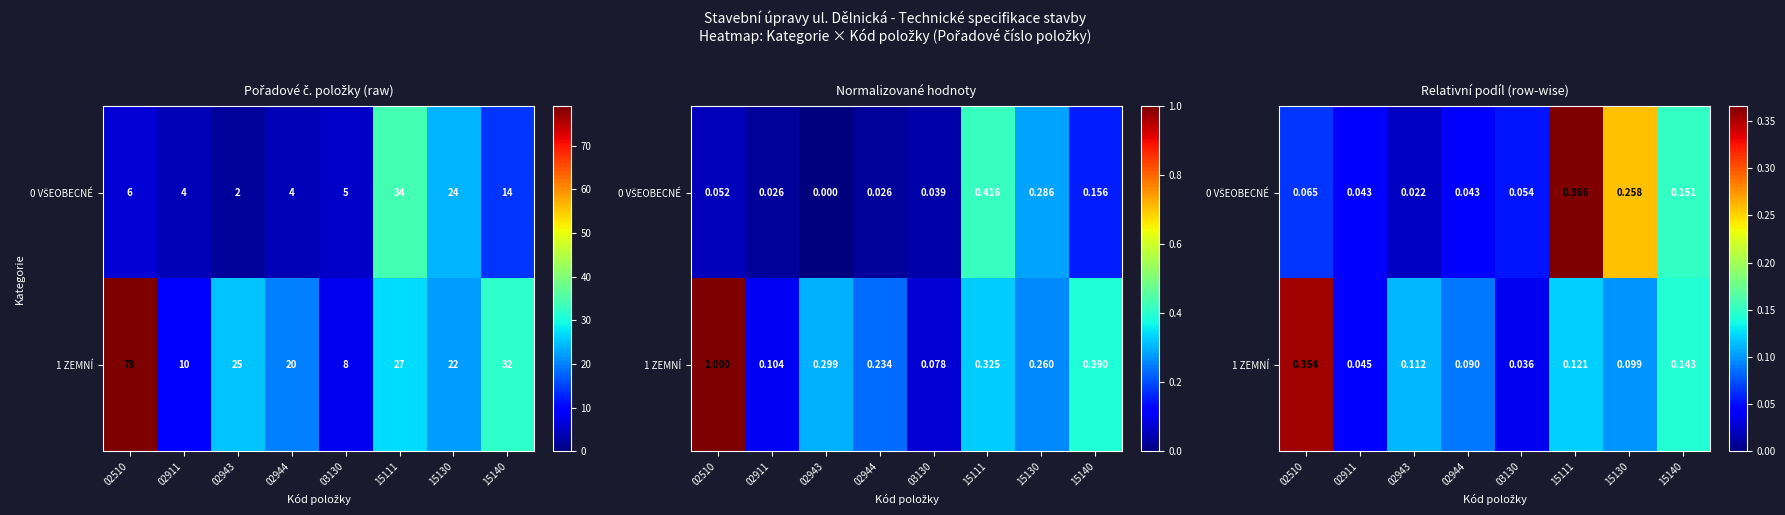

What is the difference between the maximum and minimum values in the 1 ZEMNÍ series?

0.3